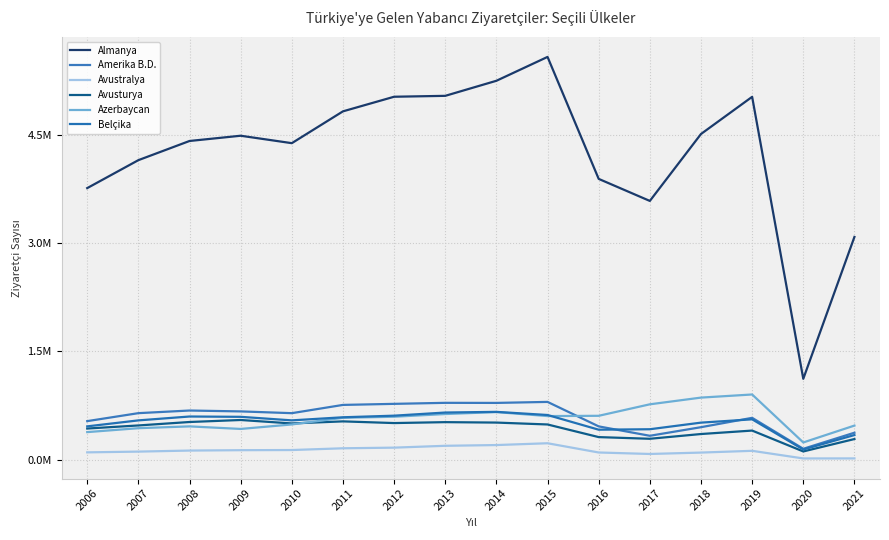

The Almanya series shows 4488350 at 2009. True or false?

True